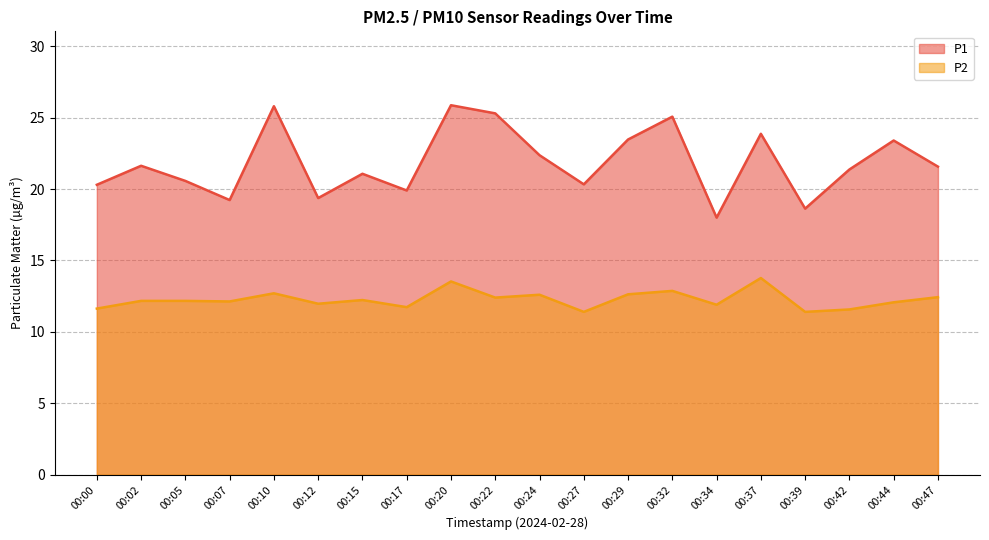

How many data points in P1 are above 21?

12